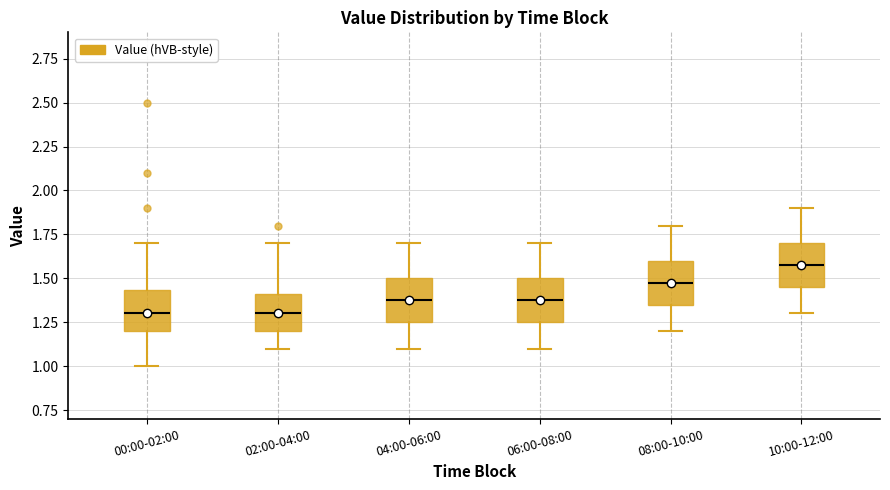

Reading left to right, transcribe this box plot: for each box, give where its median line is, the range the box spans, and where its two whiskers end, as read against the y-axis. The values are not printed on the chart, so give them approximately, as read against the axis.

00:00-02:00: median 1.30, box 1.20 to 1.45, whiskers 1.00 to 1.70
02:00-04:00: median 1.30, box 1.20 to 1.40, whiskers 1.10 to 1.70
04:00-06:00: median 1.40, box 1.25 to 1.50, whiskers 1.10 to 1.70
06:00-08:00: median 1.40, box 1.25 to 1.50, whiskers 1.10 to 1.70
08:00-10:00: median 1.50, box 1.35 to 1.60, whiskers 1.20 to 1.80
10:00-12:00: median 1.60, box 1.45 to 1.70, whiskers 1.30 to 1.90